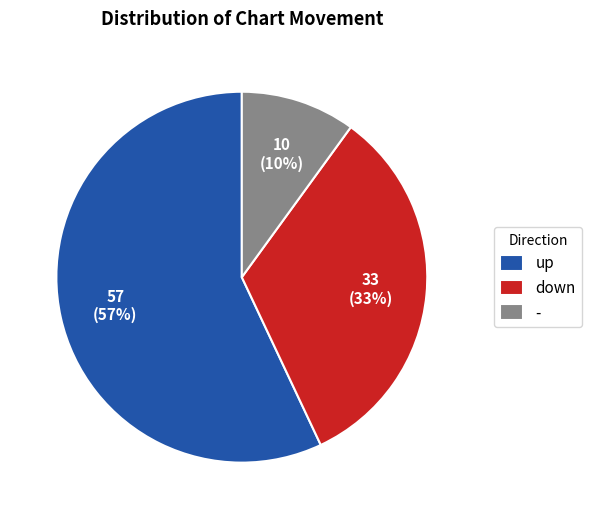

To the nearest percent, what percentage of the pie is -?

10%